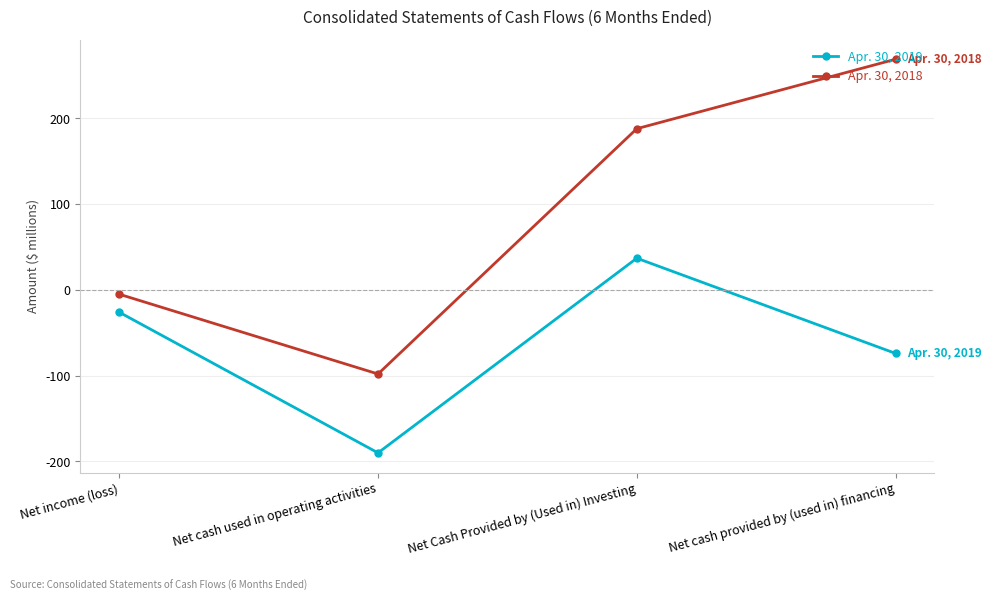

What is the label of the 2nd point from the right?

Net Cash Provided by (Used in) Investing